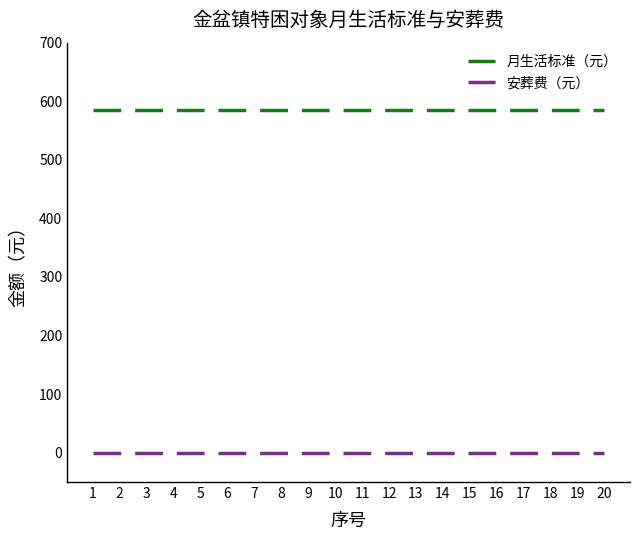

What is the spread (max minus min) of values at 11?

585